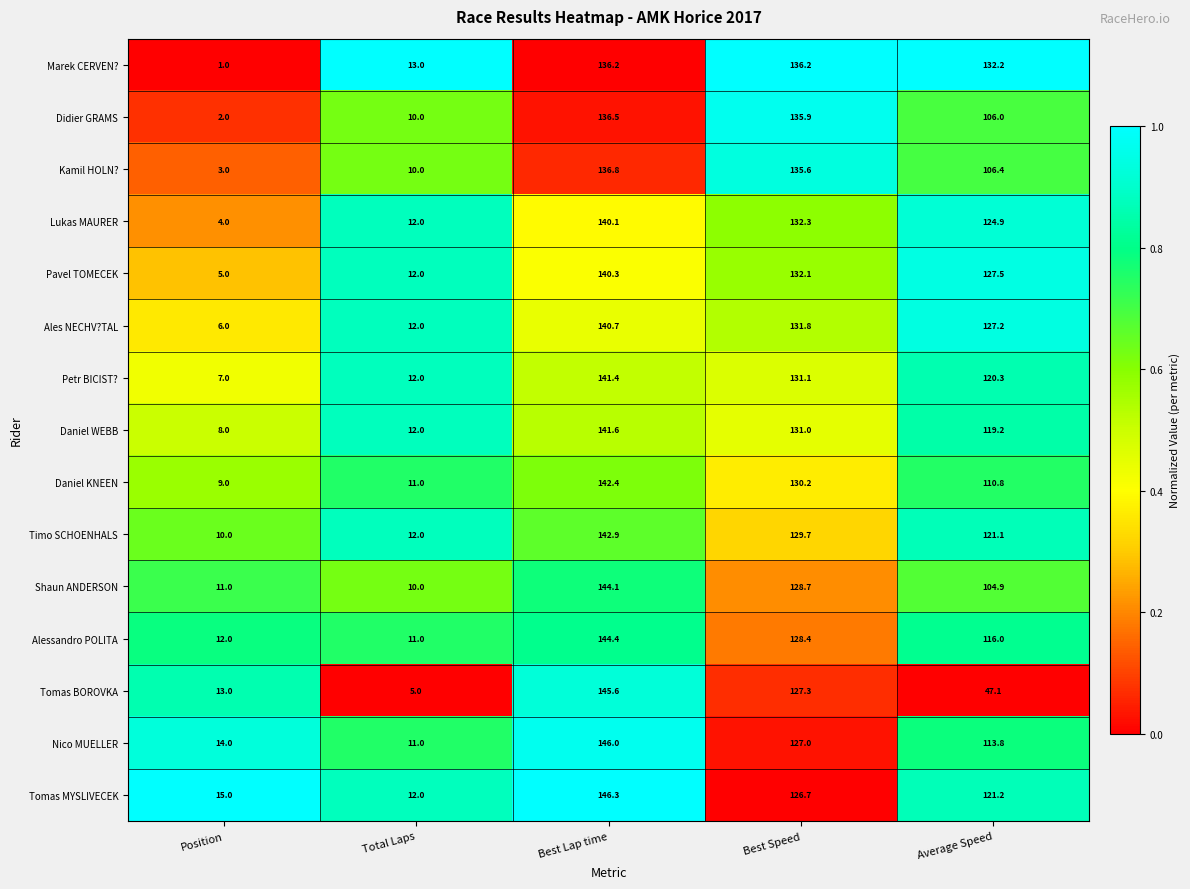

Count the number of categories in the chart.

5